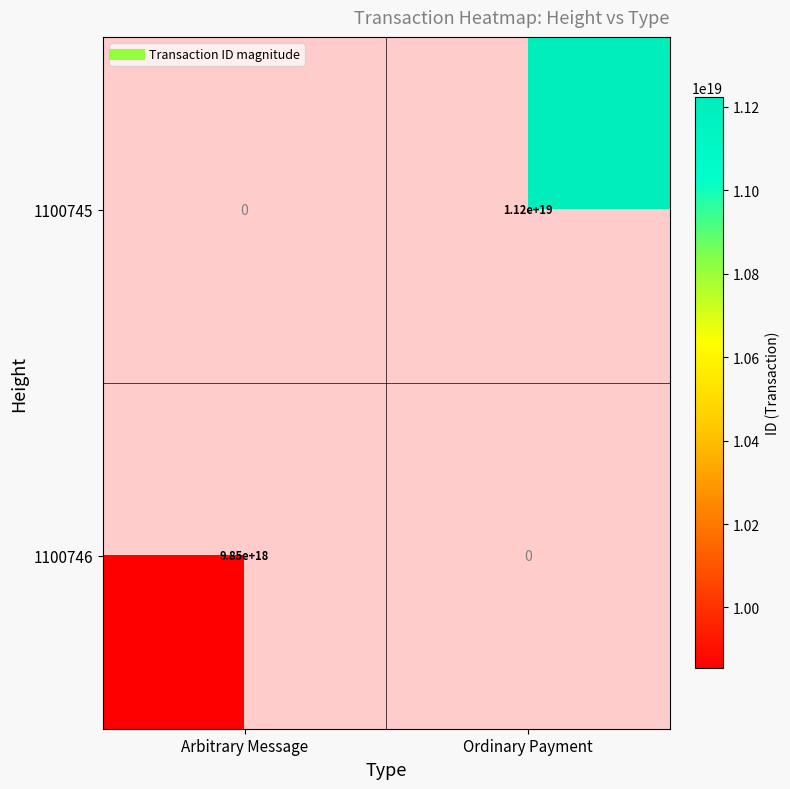

The 1100746 series shows 3149440892417591808.0 at Arbitrary Message. True or false?

False